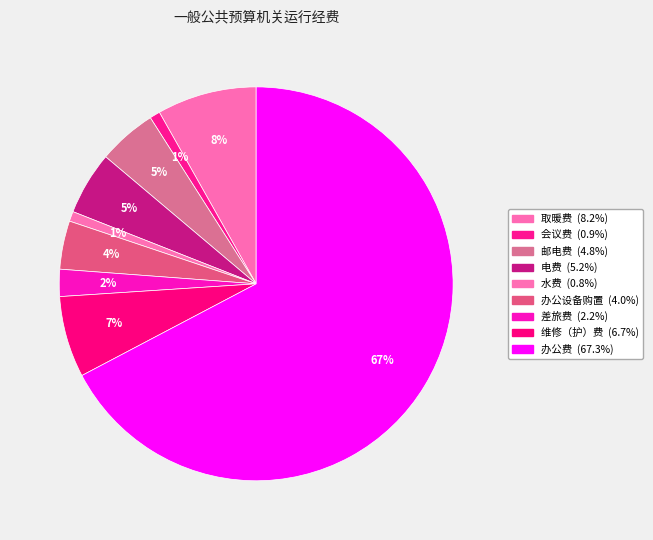

True or false: 取暖费 accounts for 8% of the total.

True